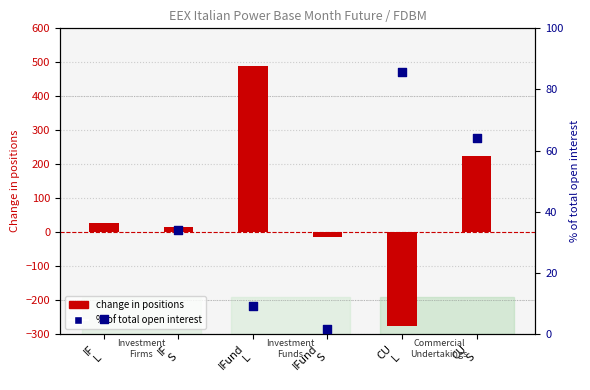

Which series reaches the minimum Y coordinate?

change in positions